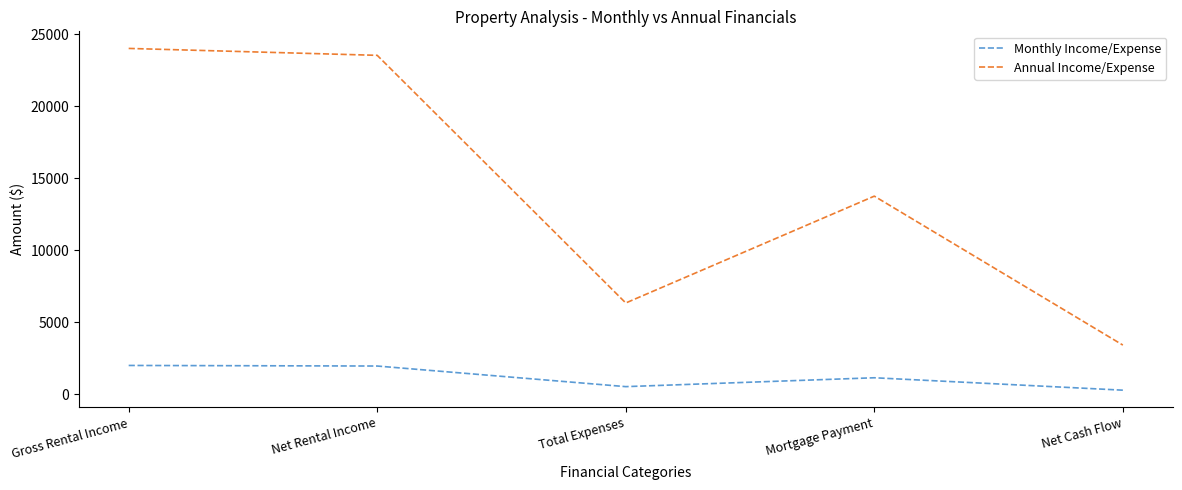

In Annual Income/Expense, how many points are lower than both neighbors (excluding endpoints)?

1